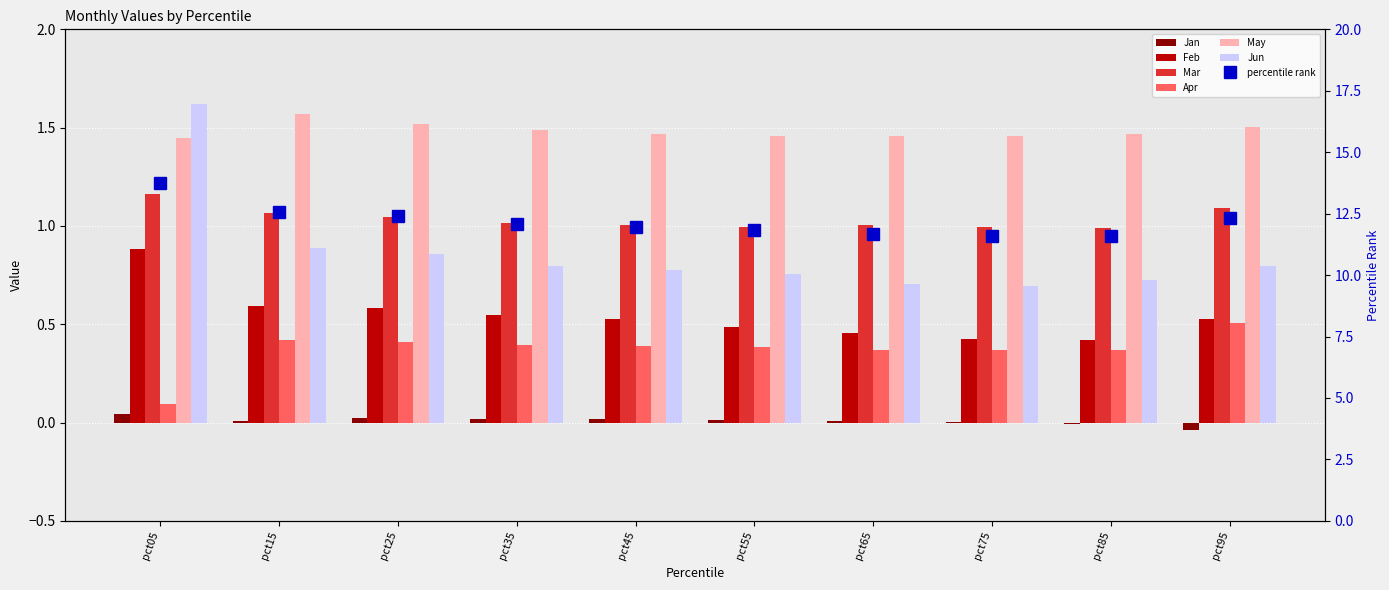

Is it true that Feb equals 1.3 at pct05?

False